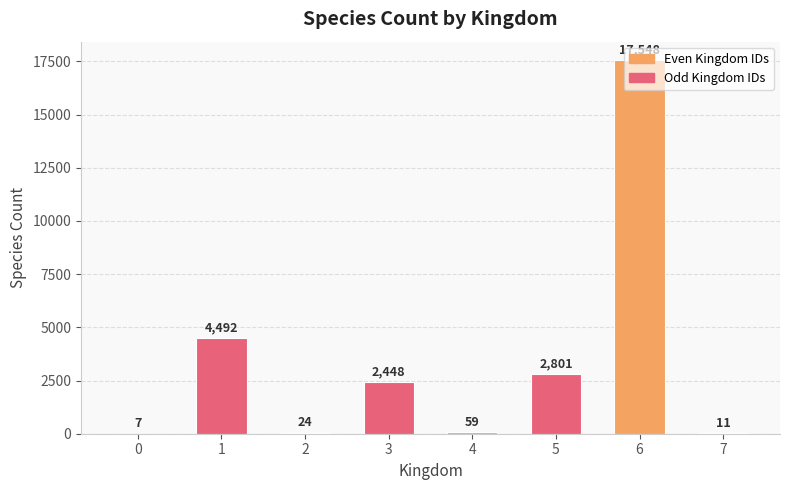

True or false: the data shows 5903 at 1.

False